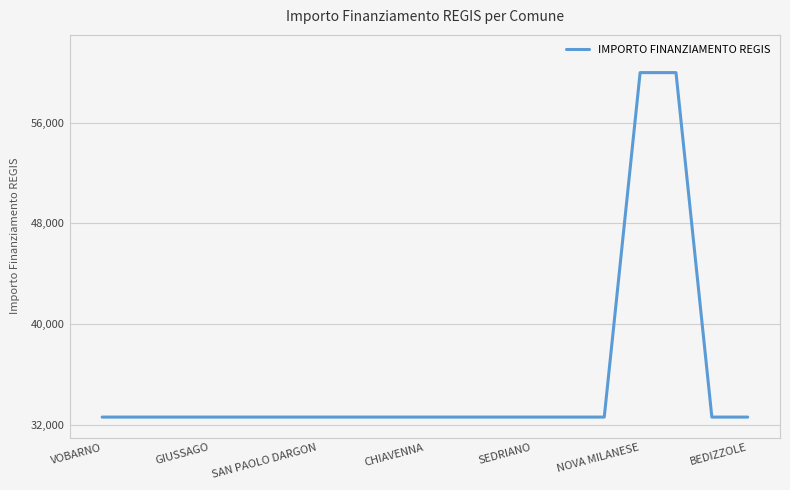

What is the maximum value shown in the chart?

59966